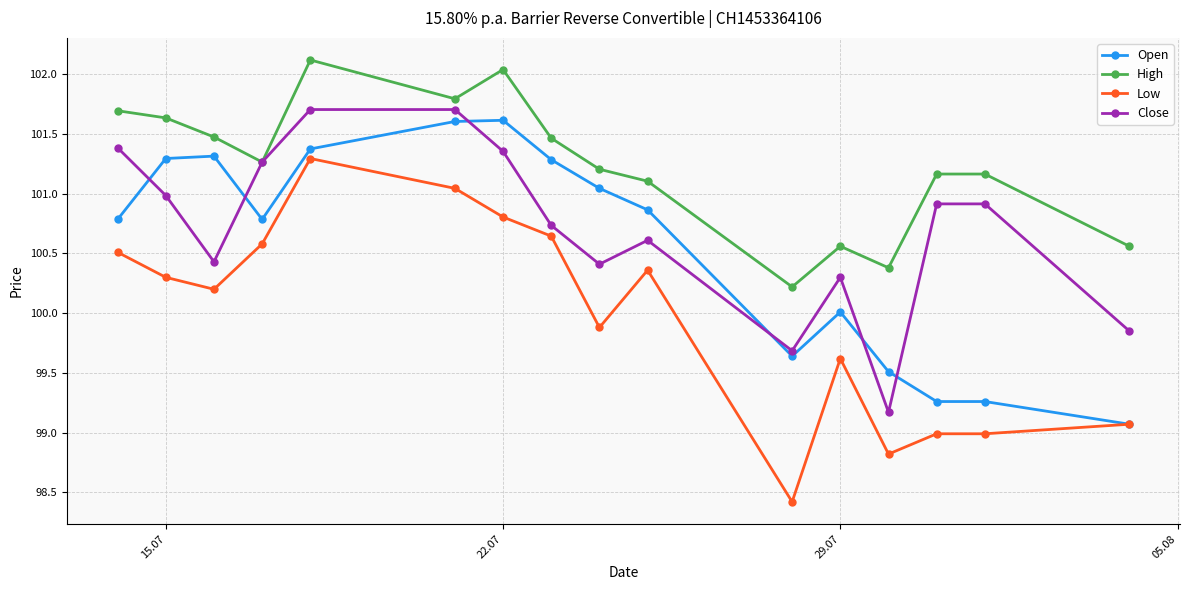

Which series has the largest range (max minus min)?

Low